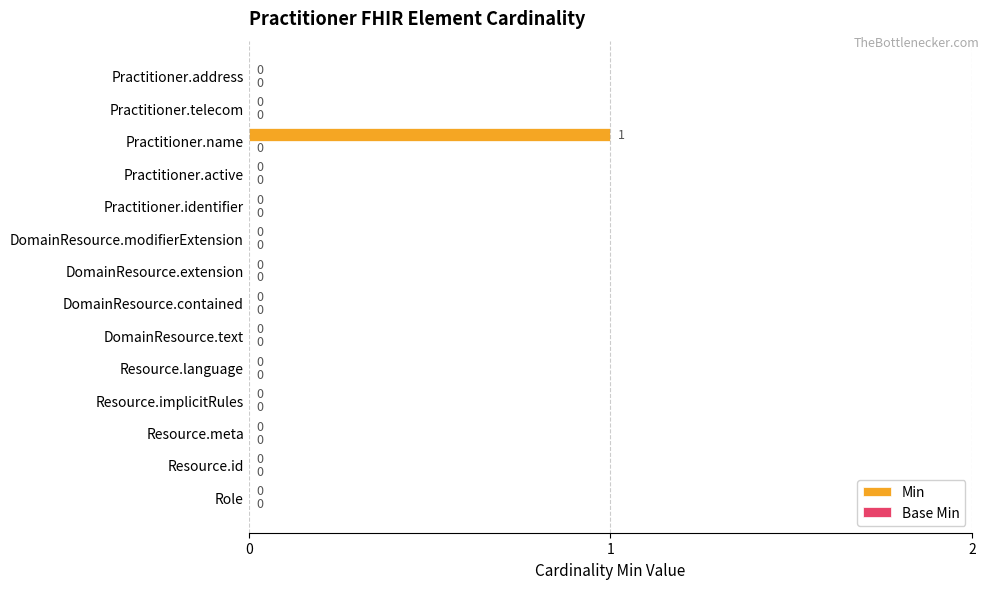

How many data points does each series have?

14